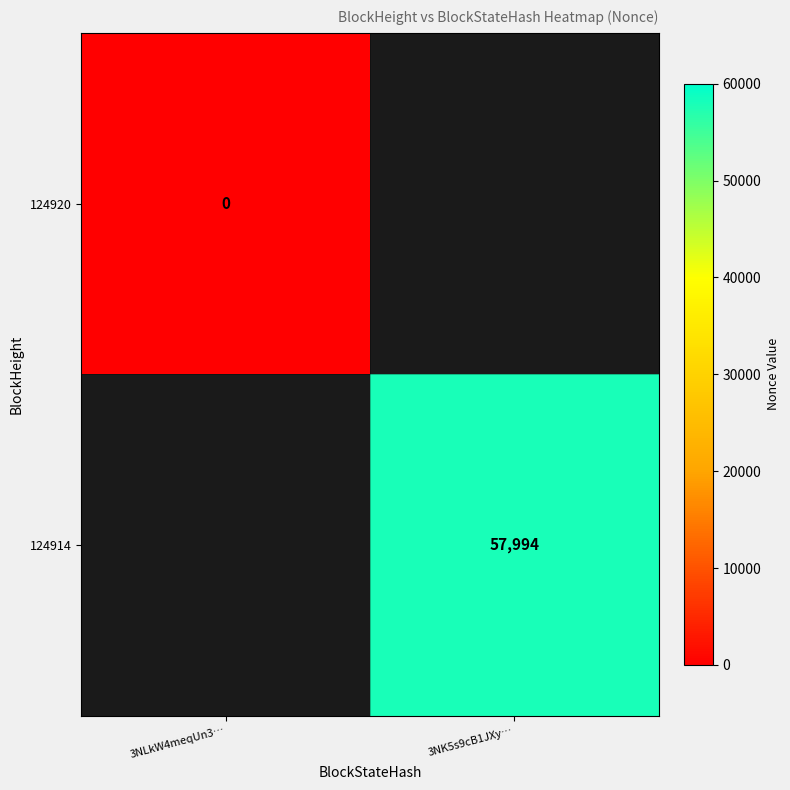

The value of 124914 at 3NK5s9cB1JXy… is 57994. True or false?

True